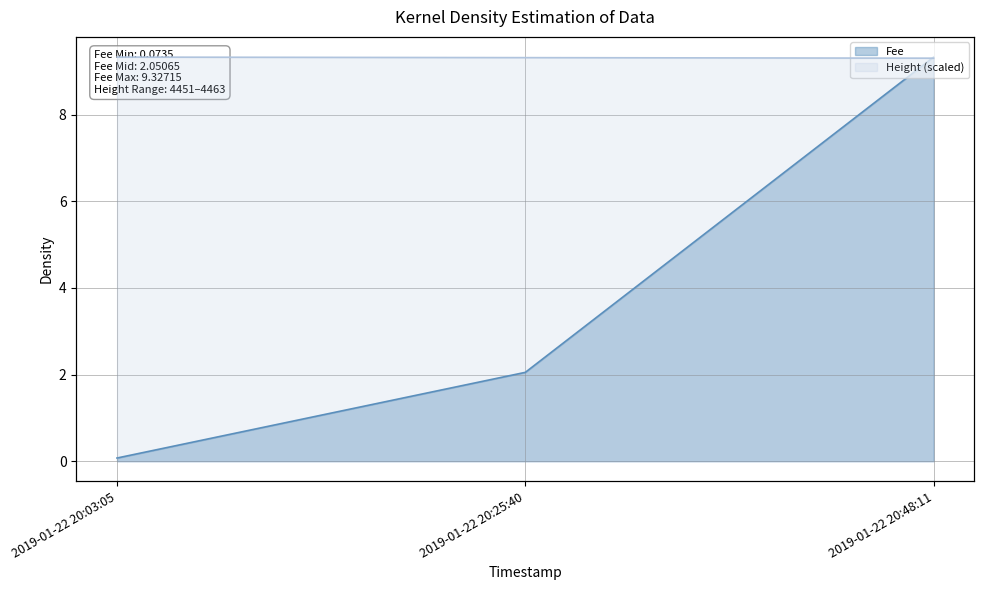

Rank the categories by Fee value from lowest to highest.

2019-01-22 20:03:05, 2019-01-22 20:25:40, 2019-01-22 20:48:11